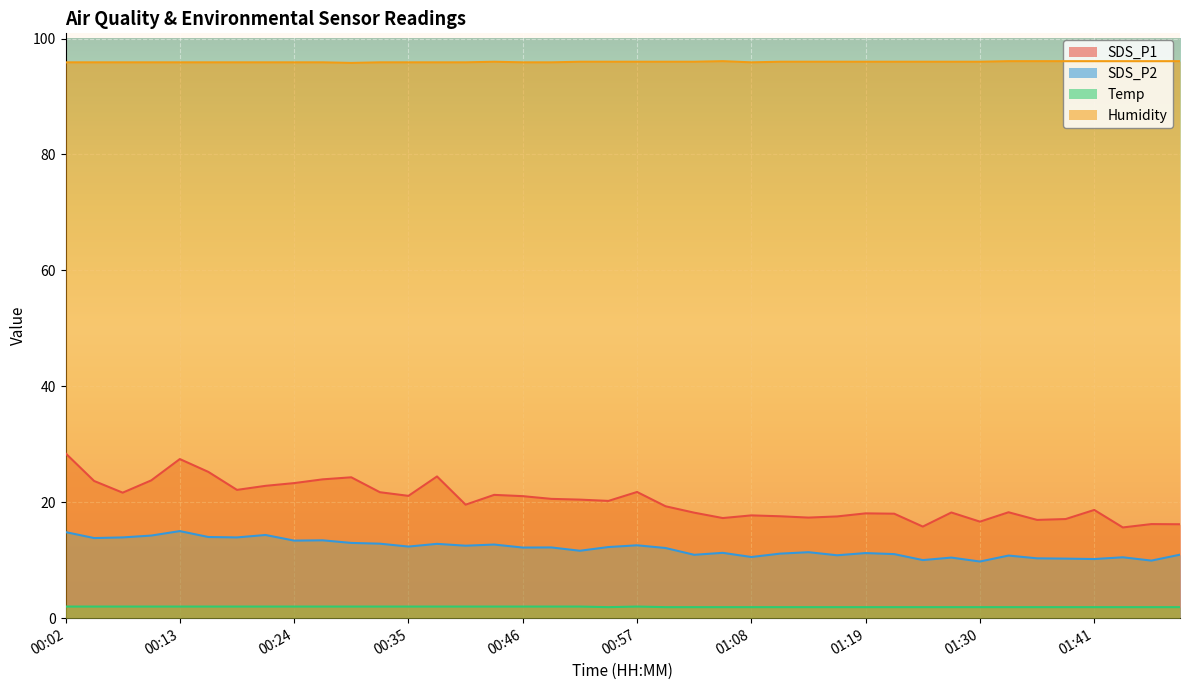

What is the sum of the SDS_P1 values at 01:08 and 01:27?

36.0